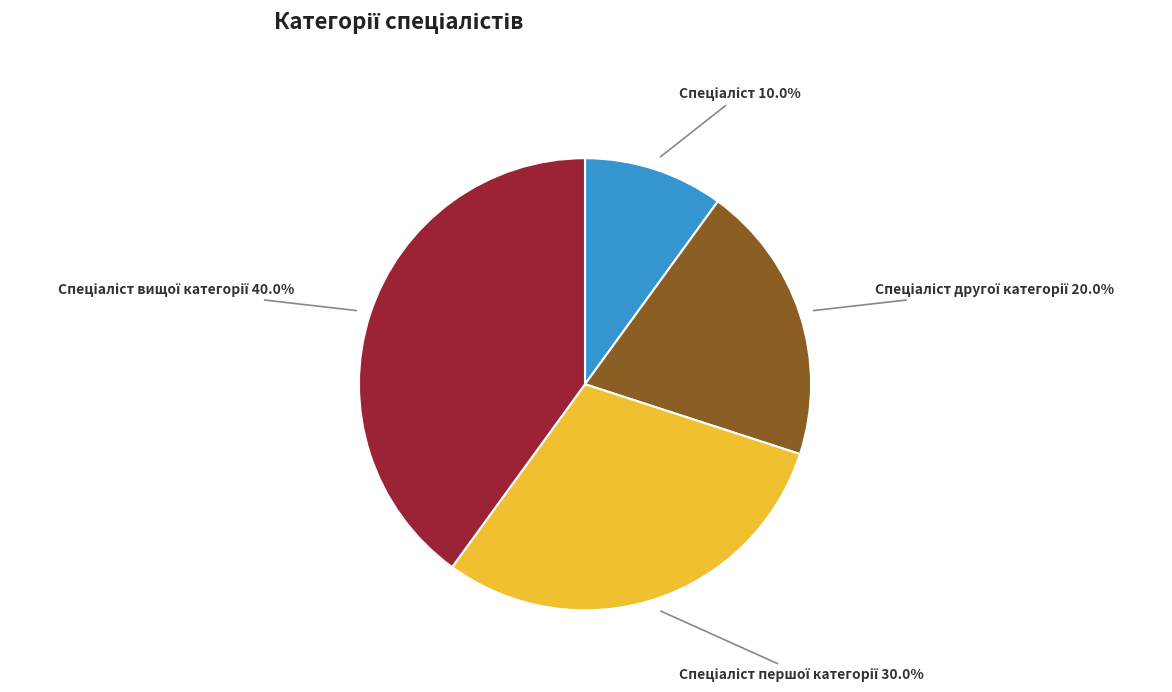

Is there a majority slice in this chart?

No